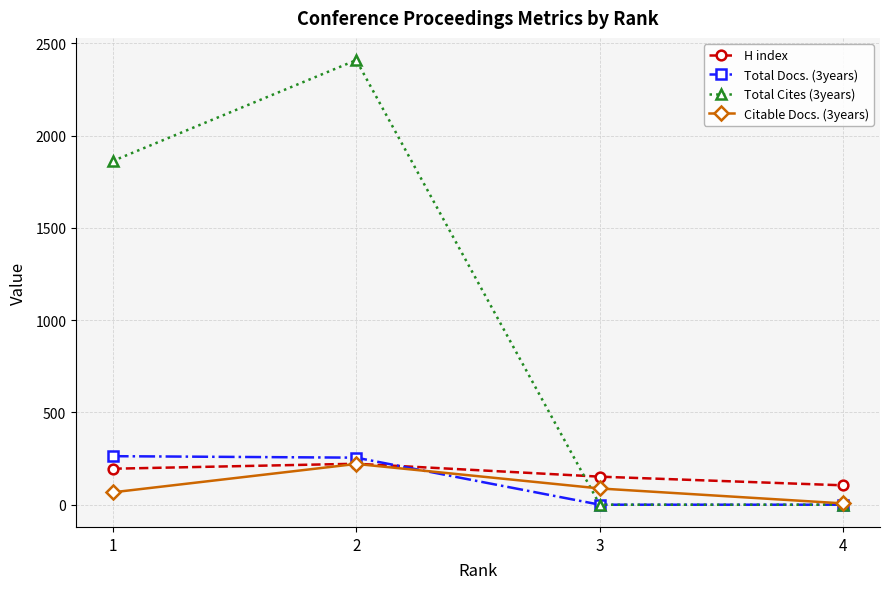

The H index series shows 67 at 3. True or false?

False